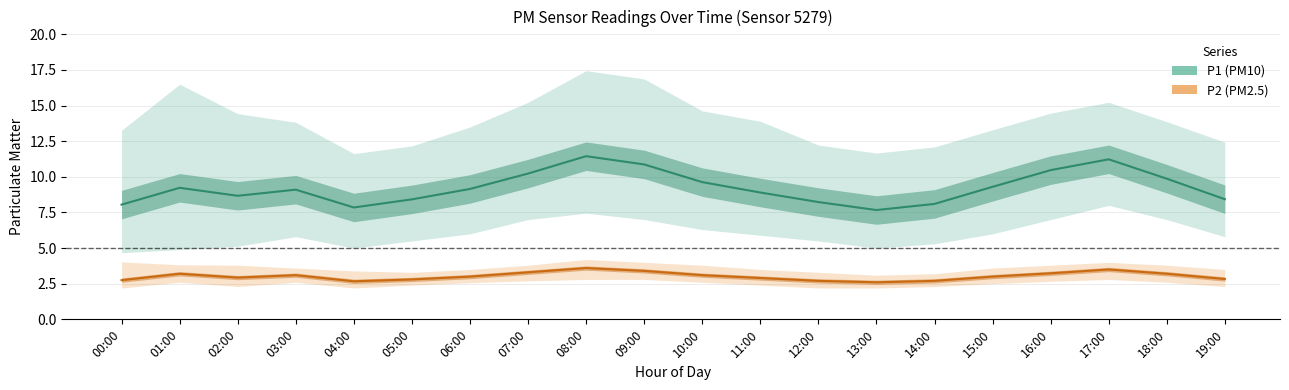

What is the maximum value for P2 (PM2.5) estimate?

3.6